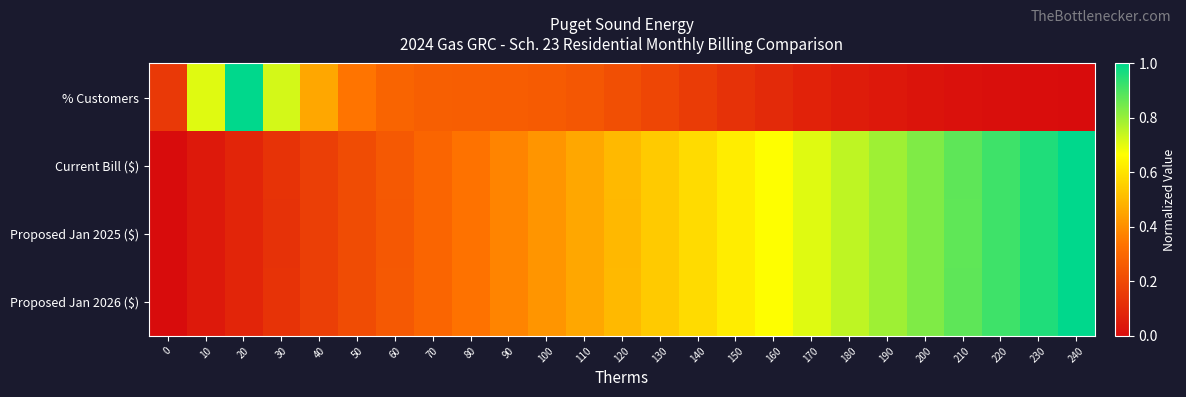

List the series in order of their peak value, lowest first.

% Customers, Current Bill ($), Proposed Jan 2025 ($), Proposed Jan 2026 ($)